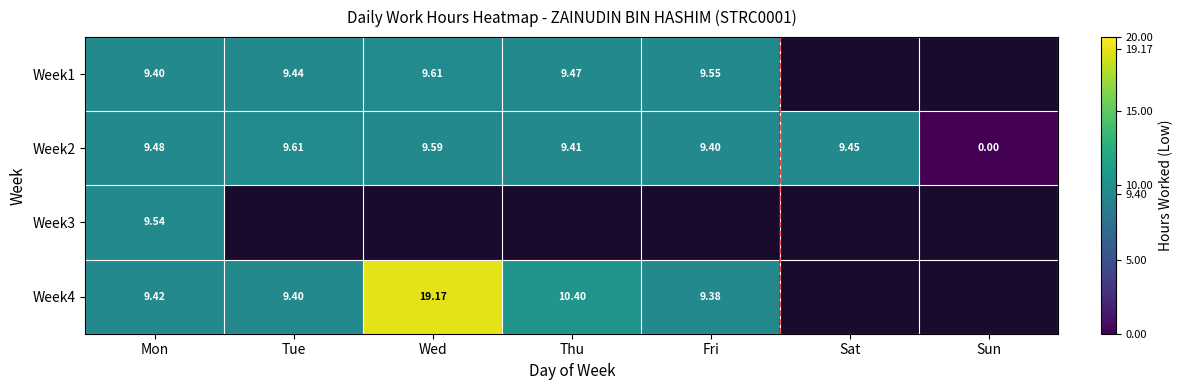

Which label corresponds to the smallest value in the chart?

Sun